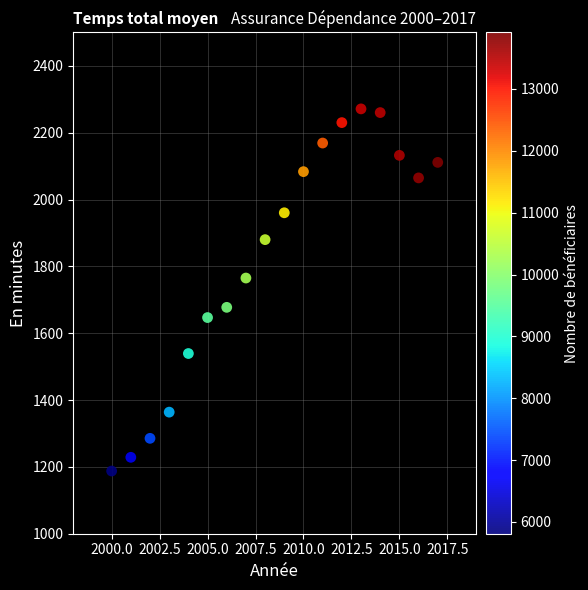

What Y value in the scatter plot is closest to 1729?

1765.1